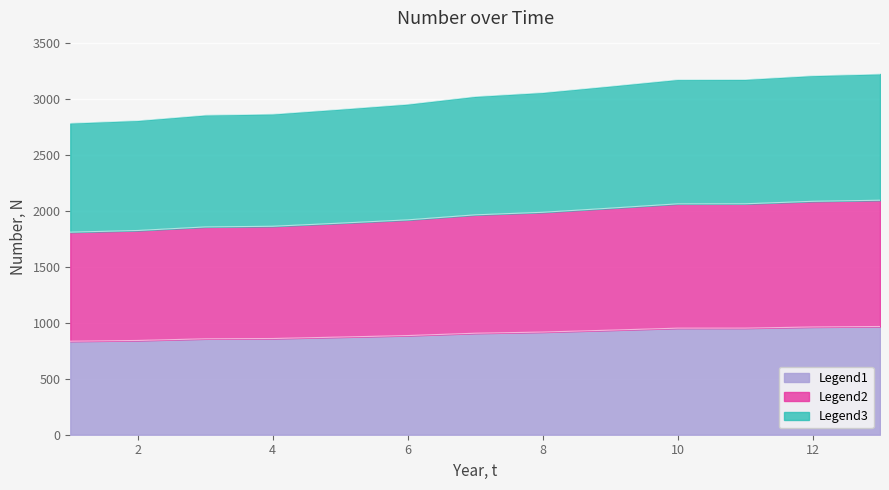

Where does the data first go above 906?

7